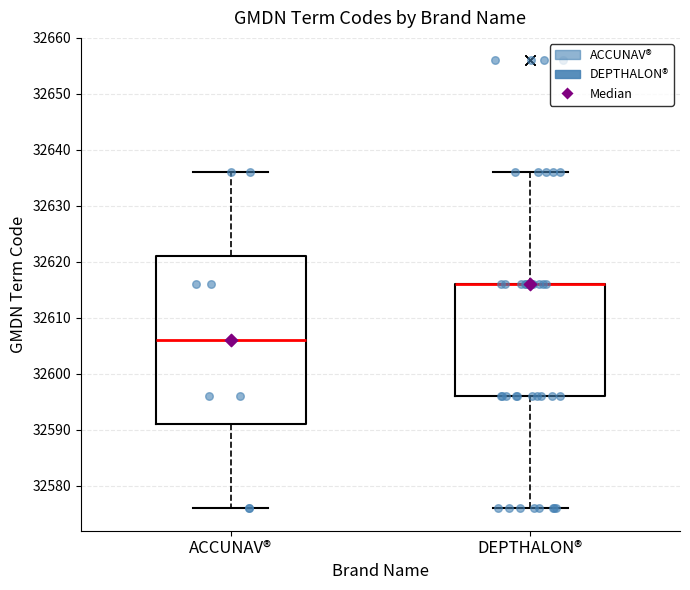

Reading left to right, read every box against the y-axis: the position of its median line, the range the box covers, and the ends of its whiskers. The values are not printed on the chart, so give them approximately, as read against the axis.

ACCUNAV®: median 32606, box 32591 to 32621, whiskers 32576 to 32636
DEPTHALON®: median 32616 (drawn on the box's upper edge), box 32596 to 32616, whiskers 32576 to 32636